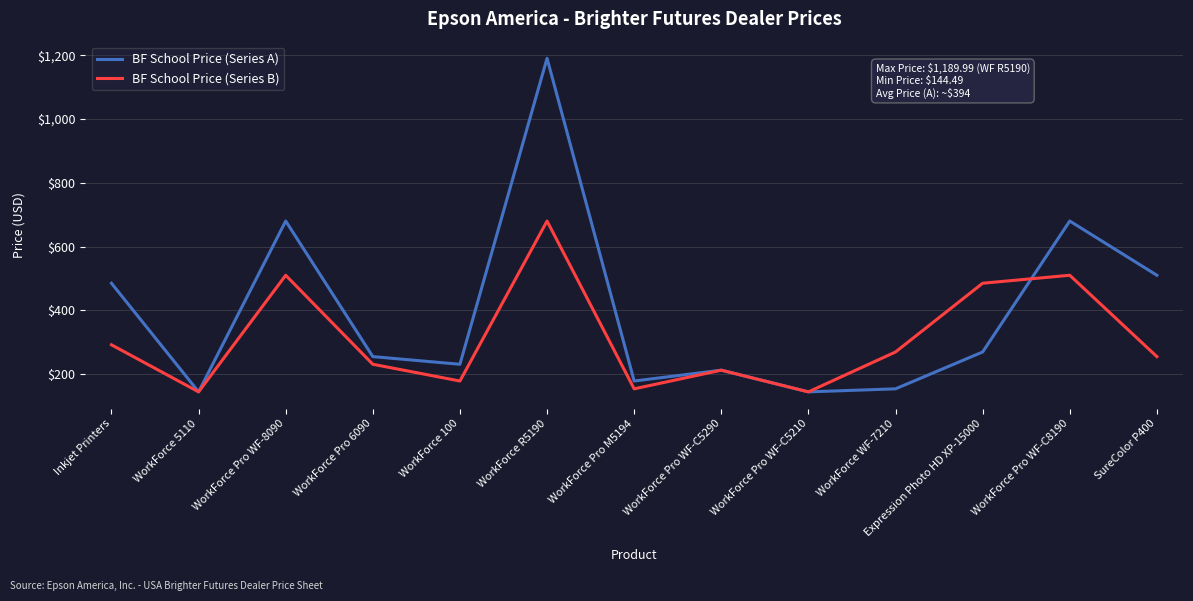

True or false: BF School Price (Series B) has a value of 305.6 at WorkForce Pro WF-C5290.

False